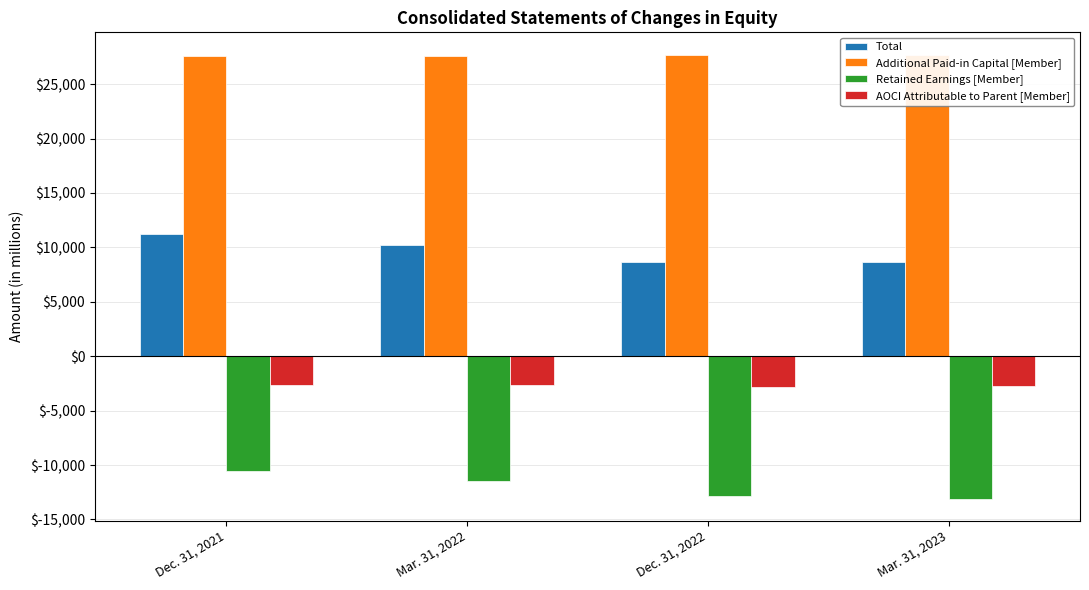

Reading right to left, list all the values displayed in this chart.

Total: 8612	8691	10260	11244
Additional Paid-in Capital [Member]: 27719	27688	27587	27561
Retained Earnings [Member]: -13086	-12882	-11484	-10529
AOCI Attributable to Parent [Member]: -2701	-2838	-2687	-2683